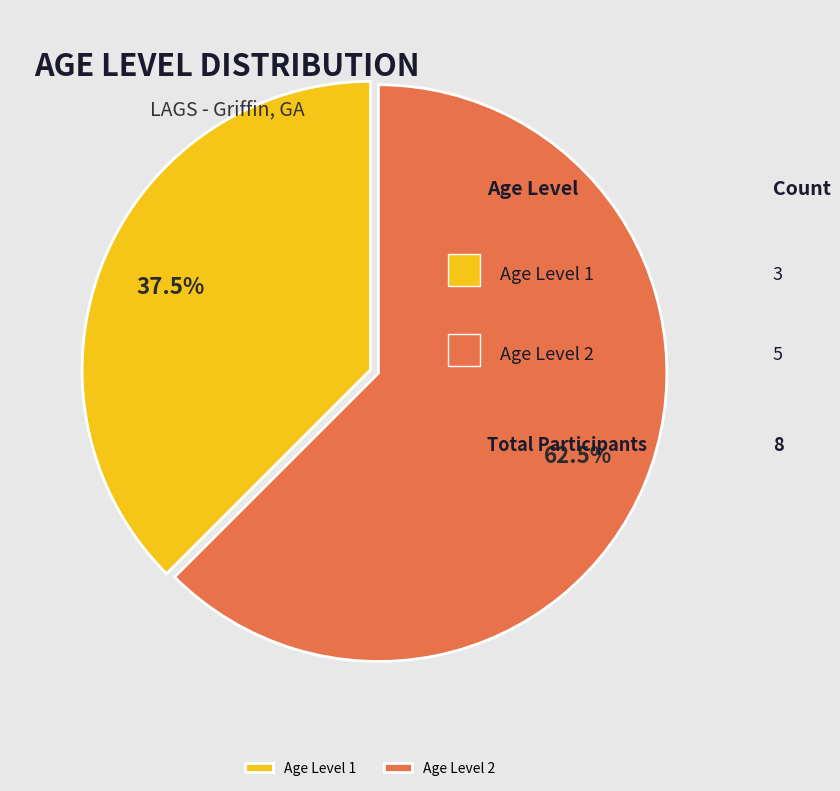

Between Age Level 2 and Age Level 1, which is larger?

Age Level 2